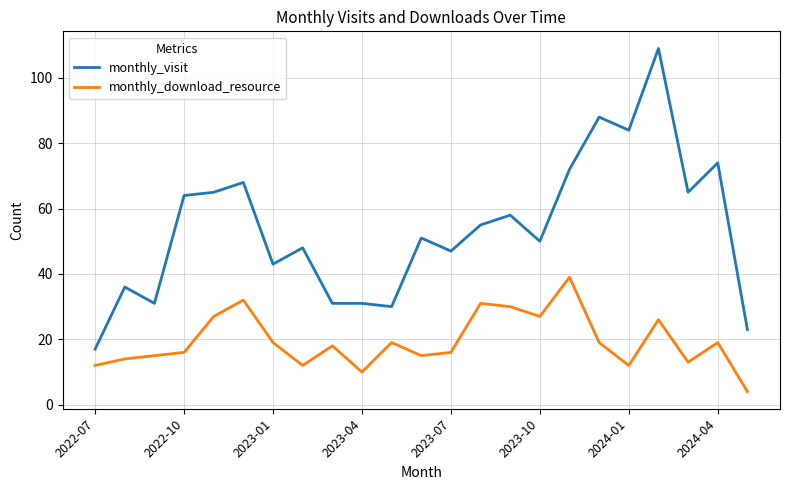

Is this an area chart (filled region under the line)?

No